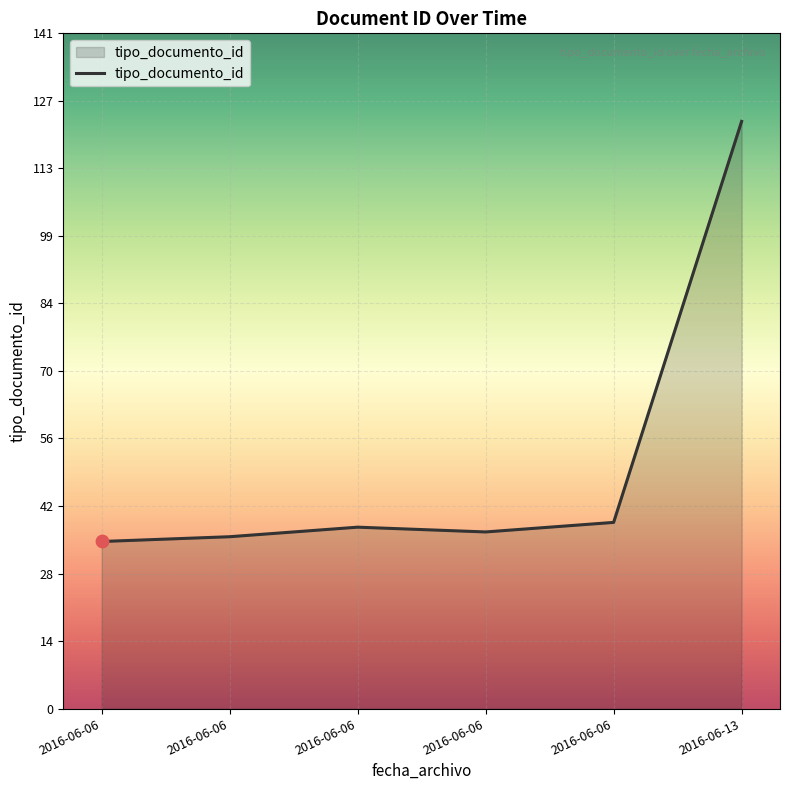

How many lines are shown in the chart?

1